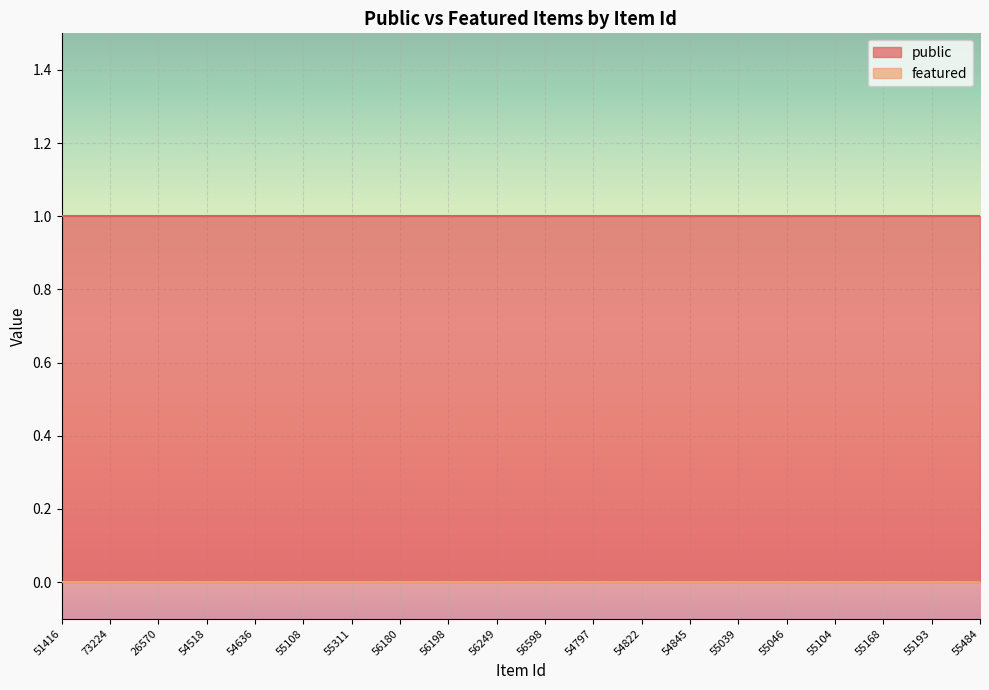

How many lines are shown in the chart?

2